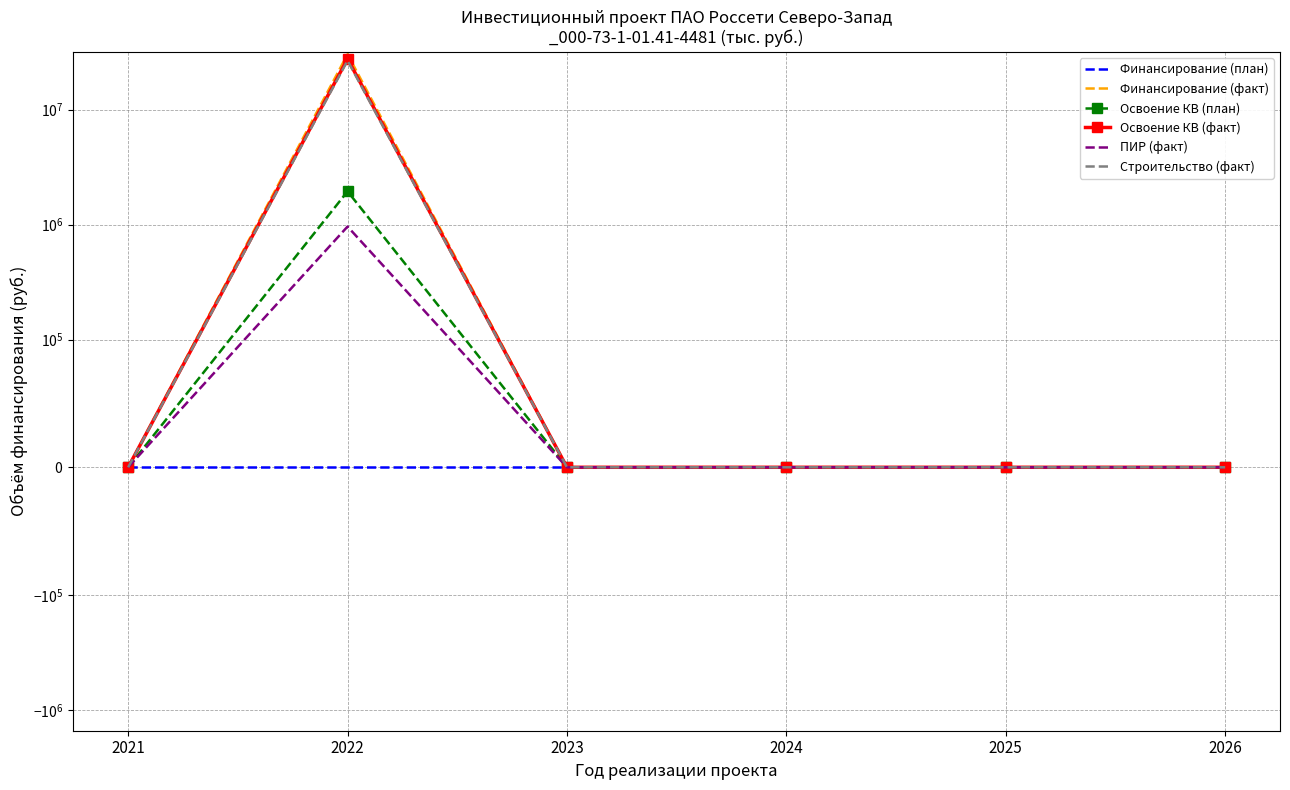

The Финансирование (факт) series shows 0 at 2021. True or false?

True